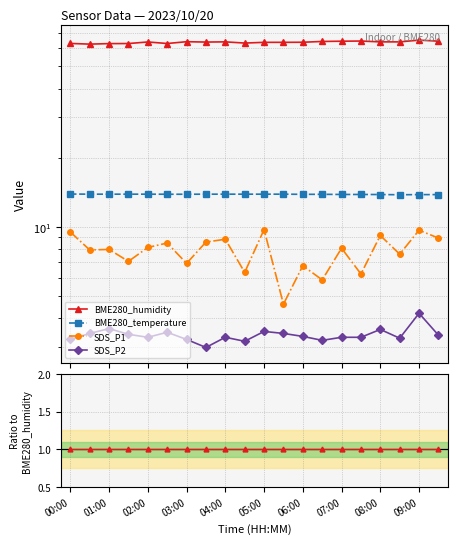

Rank the series by their maximum value, from lowest to highest.

SDS_P2, SDS_P1, BME280_temperature, BME280_humidity